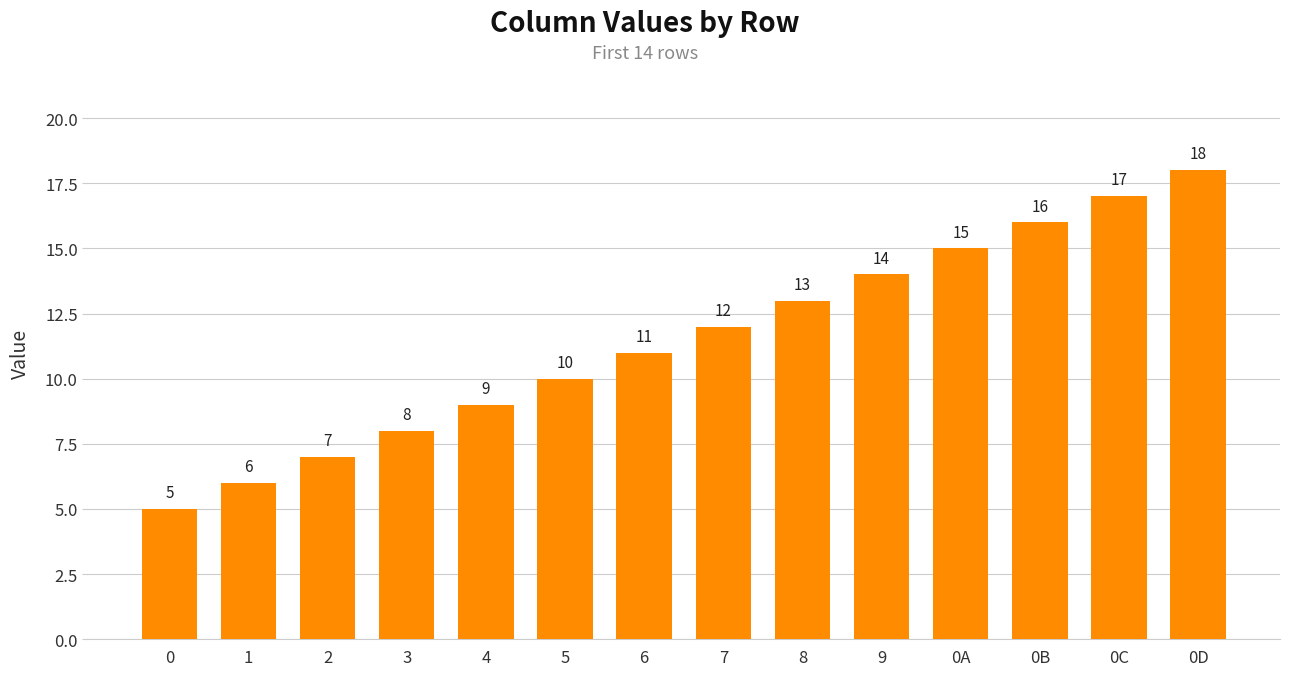

Approximately how many times larger is the value at 0C compared to 9?

1.2